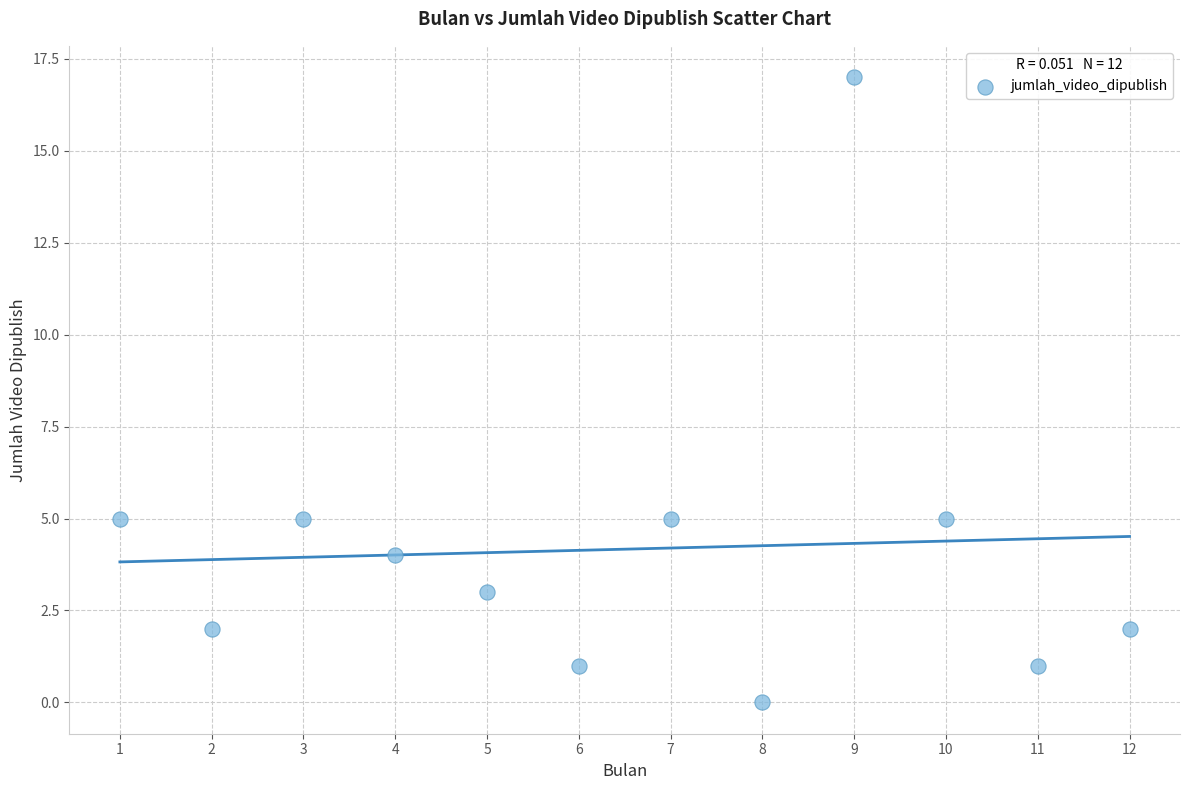

What is the range of X values (max minus min)?

11